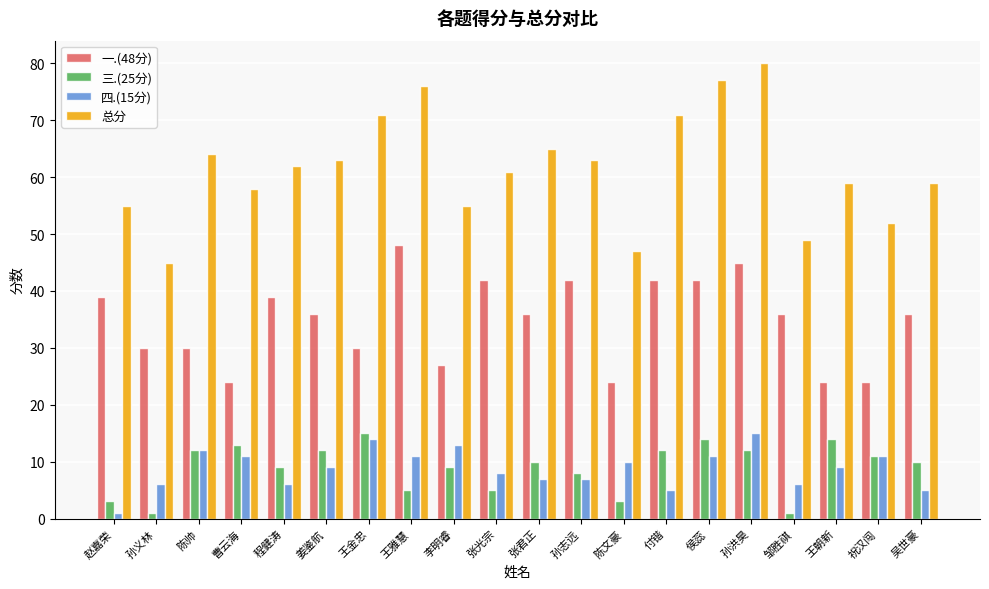

Reading left to right, extract all data points from this chart.

一.(48分): 39	30	30	24	39	36	30	48	27	42	36	42	24	42	42	45	36	24	24	36
三.(25分): 3	1	12	13	9	12	15	5	9	5	10	8	3	12	14	12	1	14	11	10
四.(15分): 1	6	12	11	6	9	14	11	13	8	7	7	10	5	11	15	6	9	11	5
总分: 55	45	64	58	62	63	71	76	55	61	65	63	47	71	77	80	49	59	52	59